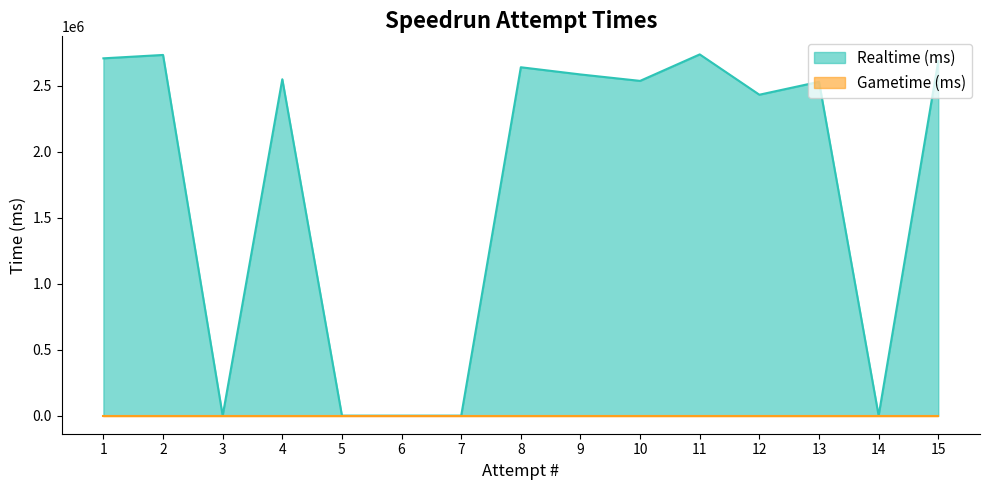

What is the sum of all values?

26147346